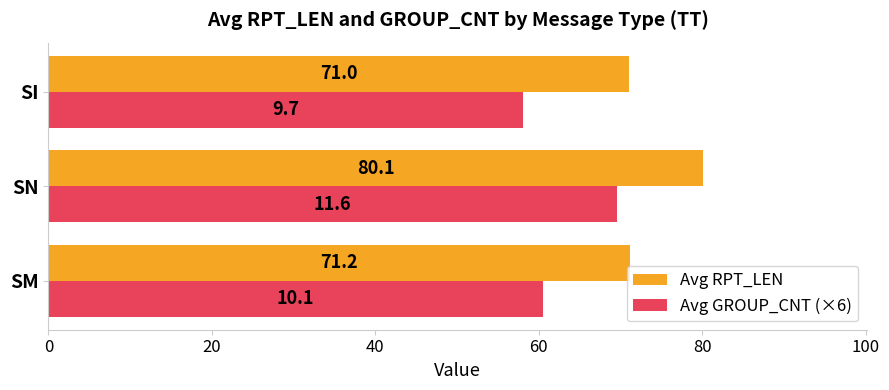

Rank the series by their average value, from lowest to highest.

Avg GROUP_CNT (×6), Avg RPT_LEN